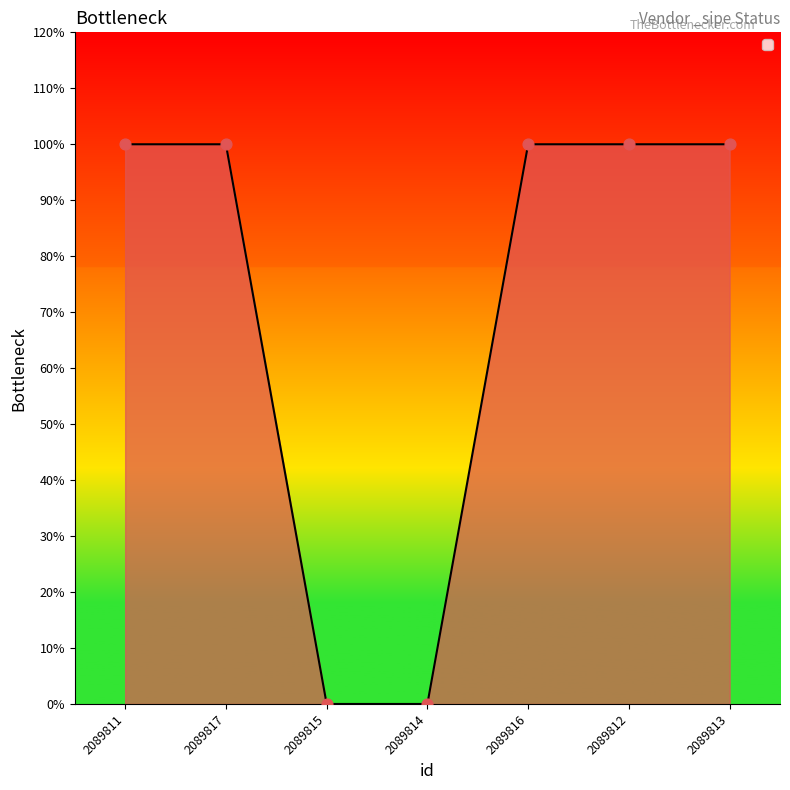

Does the chart have visible grid lines?

No